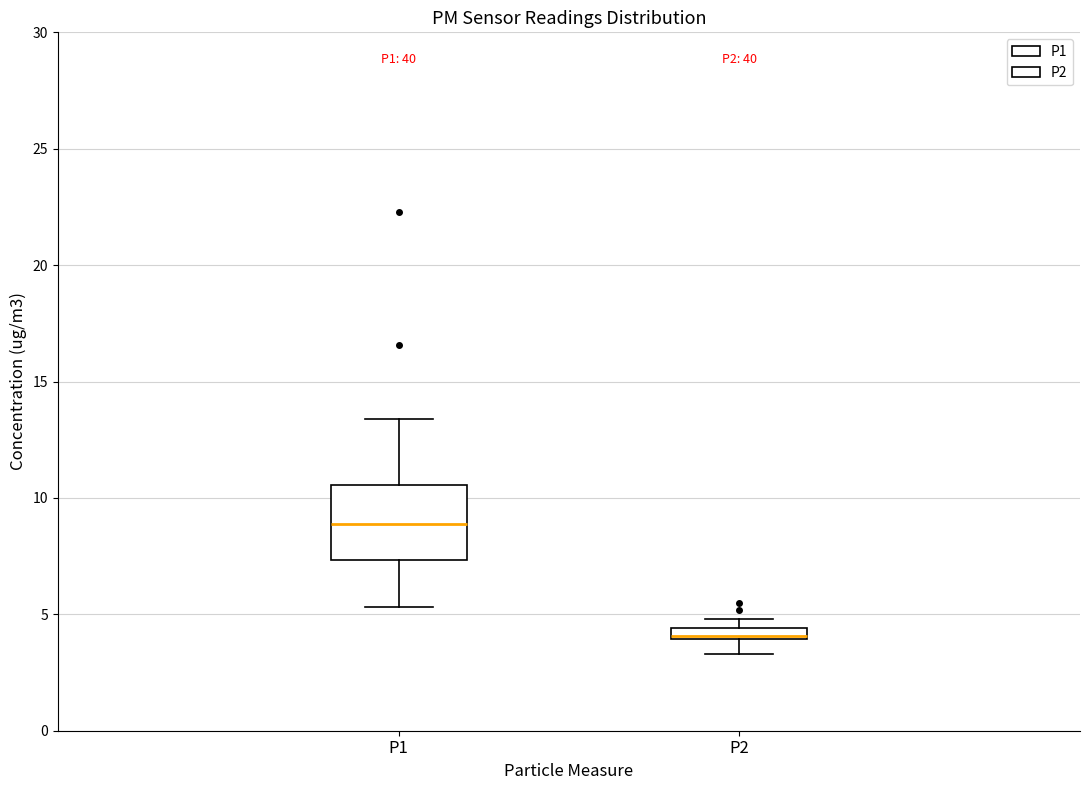

Which box has the highest median line?

P1